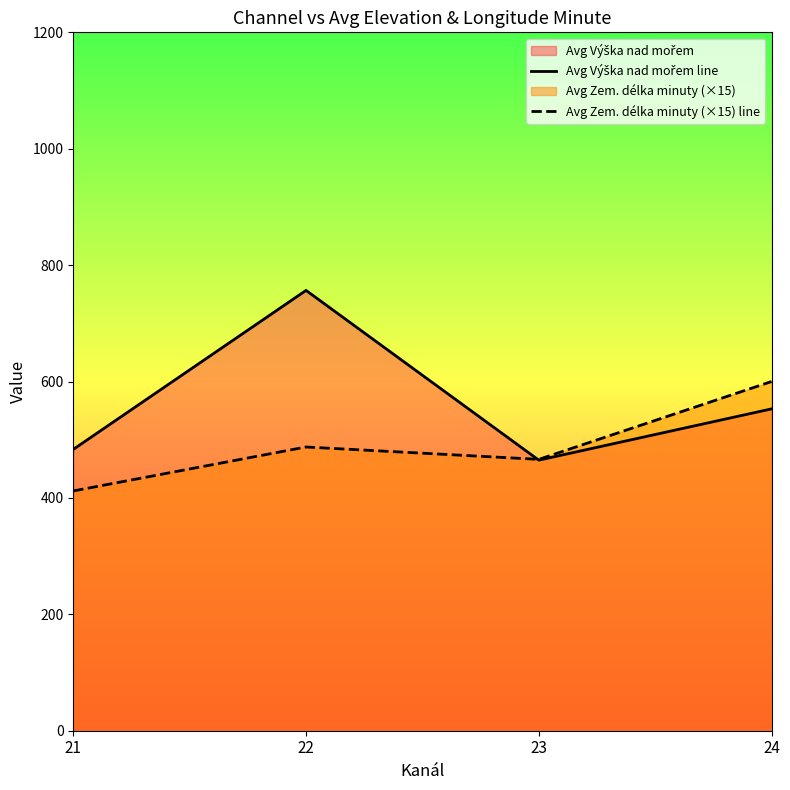

The Avg Výška nad mořem line series shows 304.3 at 21. True or false?

False